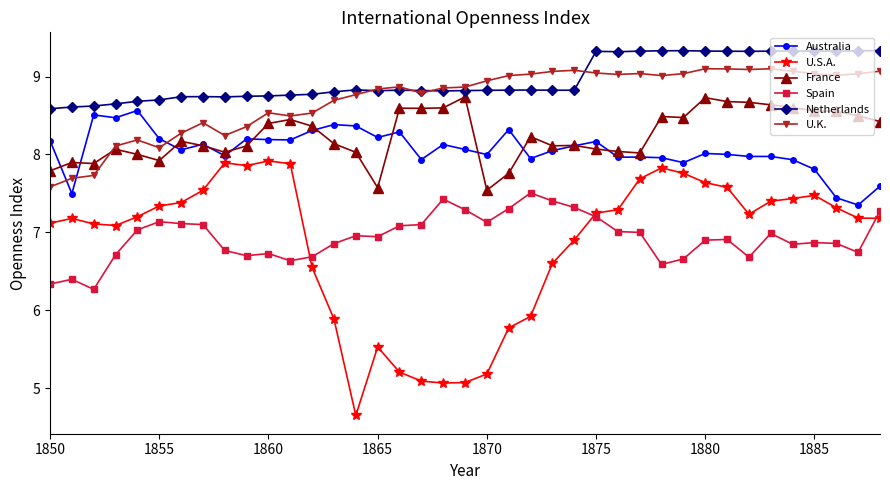

Does the chart display data point markers on the line(s)?

Yes